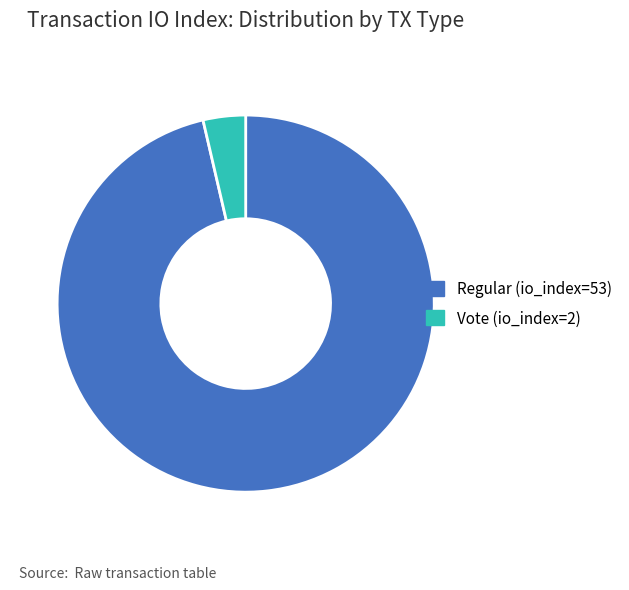

Combined, do Regular (io_index=53) and Vote (io_index=2) account for over 50%?

Yes